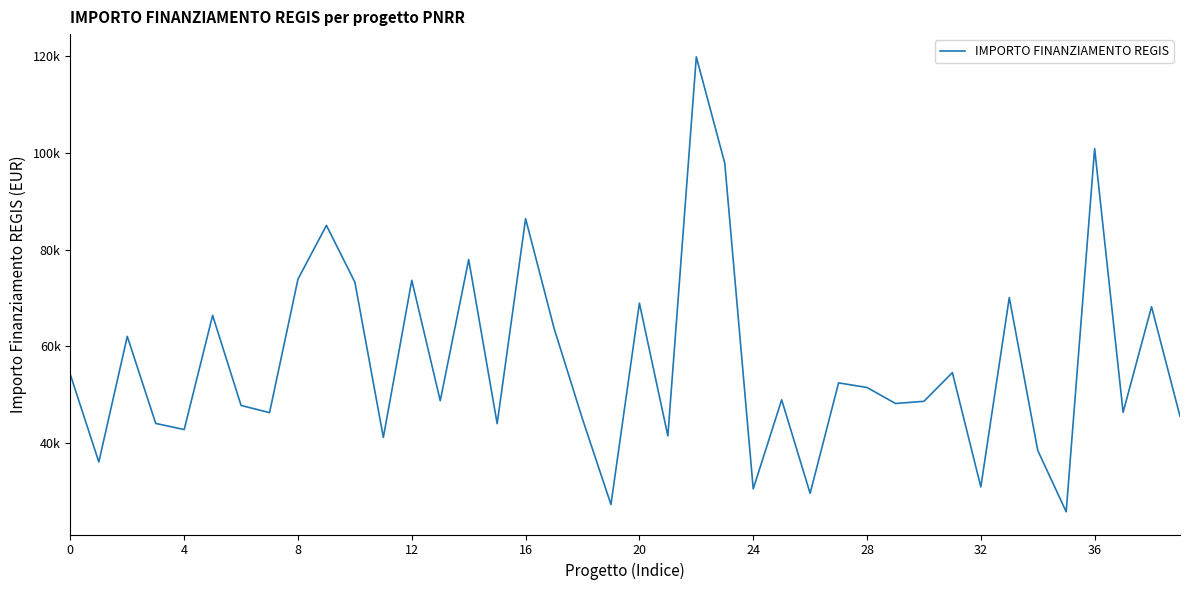

Does the chart display data point markers on the line(s)?

No